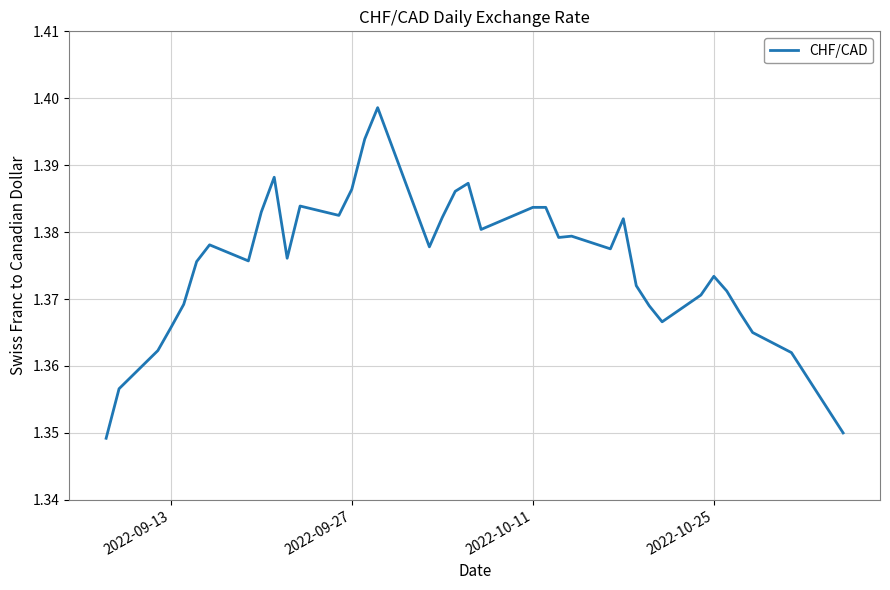

How many lines are shown in the chart?

1